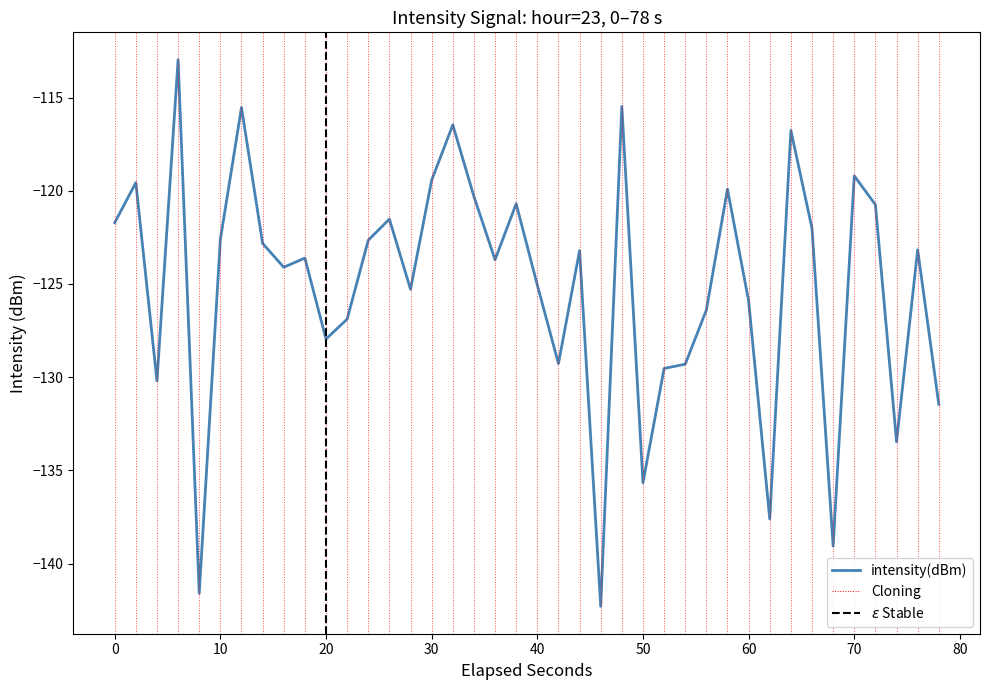

What is the minimum value shown in the chart?

-142.3